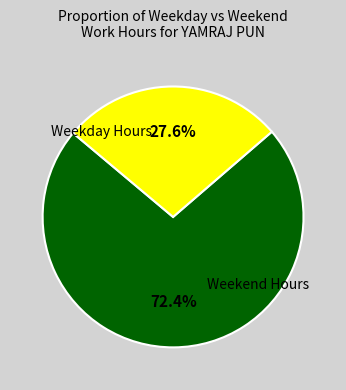

Does any single category account for the majority?

Yes